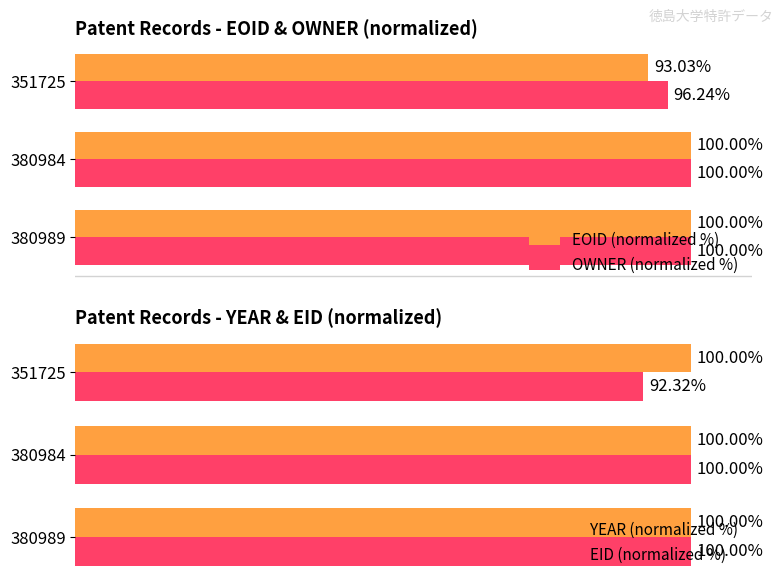

Is the value of EID (normalized %) at 351725 greater than the value of YEAR (normalized %) at 380984?

No